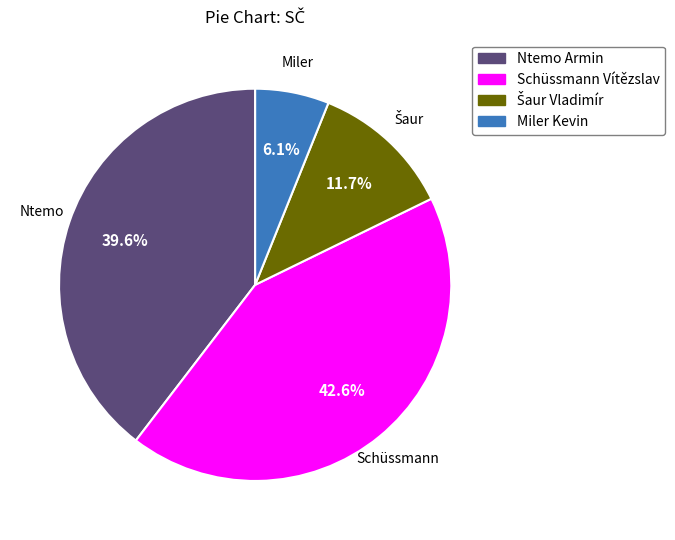

Combined, what portion of the pie is Miler Kevin and Ntemo Armin?

45.7%